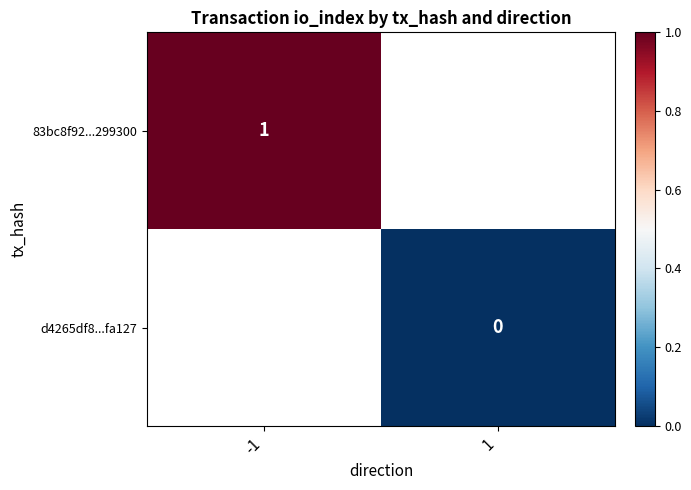

At how many categories does at least one series exceed 0?

1